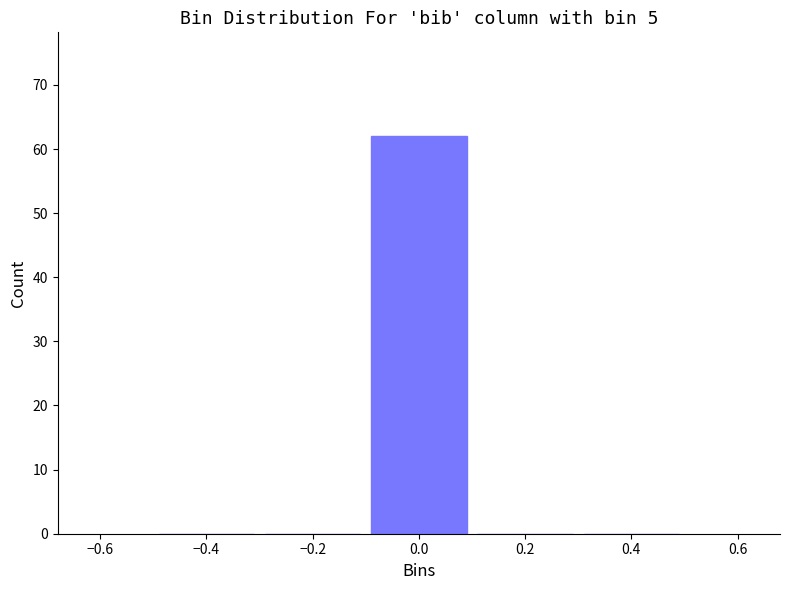

Reading left to right, transcribe this chart: for each bar, give the range it covers on the x-axis and its height. The values are not printed on the chart, so give them approximately, as read against the axis.

-0.5 to -0.3: 0
-0.3 to -0.1: 0
-0.1 to 0.1: 62
0.1 to 0.3: 0
0.3 to 0.5: 0